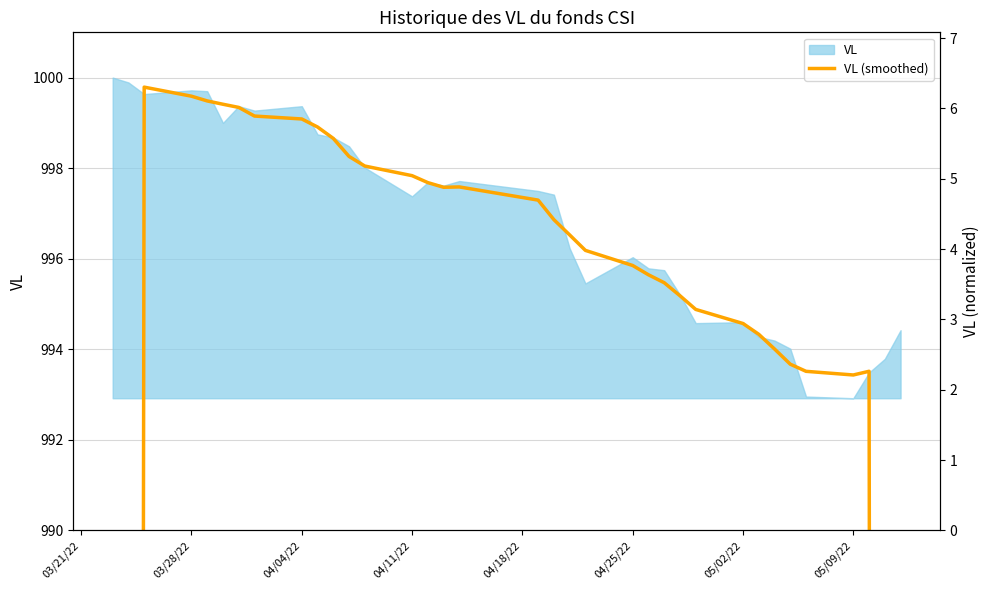

How many points are higher than both their immediate neighbors (excluding endpoints)?

3